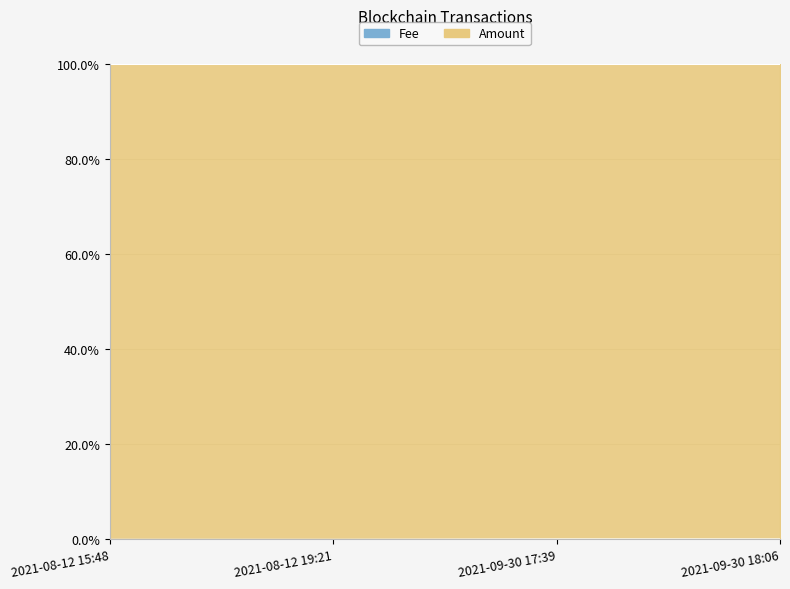

What is the difference between the values at 2021-08-12 15:48 and 2021-09-30 17:39?

0.1